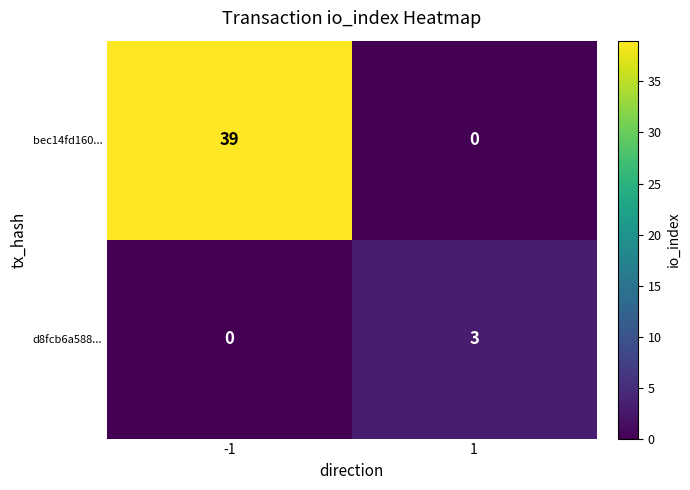

The bec14fd160... series shows 20 at 1. True or false?

False